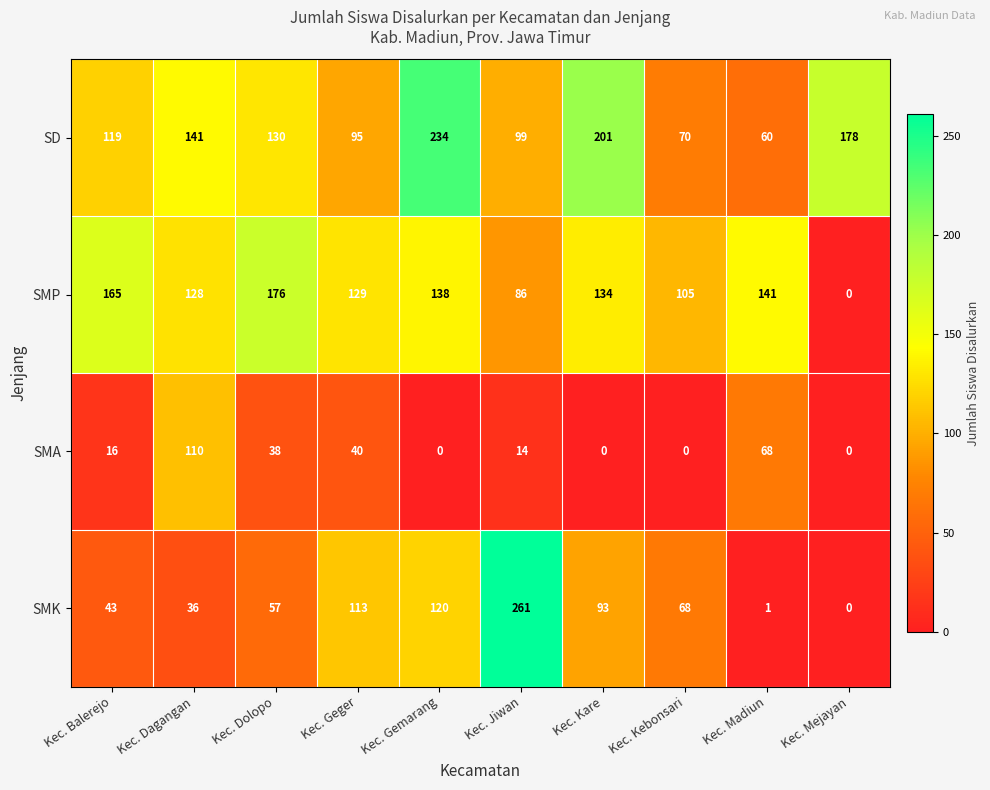

The SMK series shows 120 at Kec. Gemarang. True or false?

True